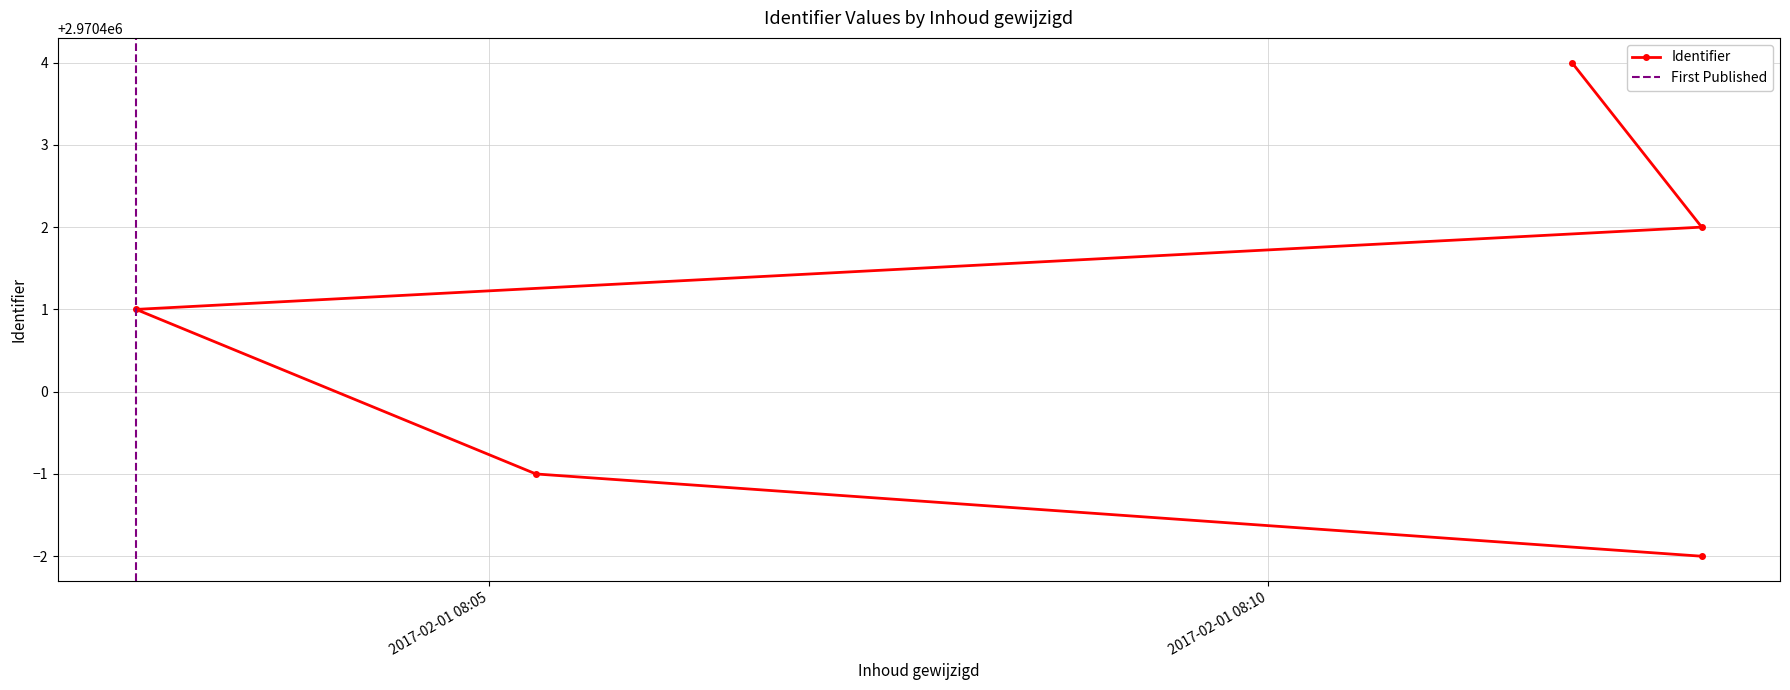

Reading left to right, list all the values displayed in this chart.

2970398	2970399	2970401	2970402	2970404